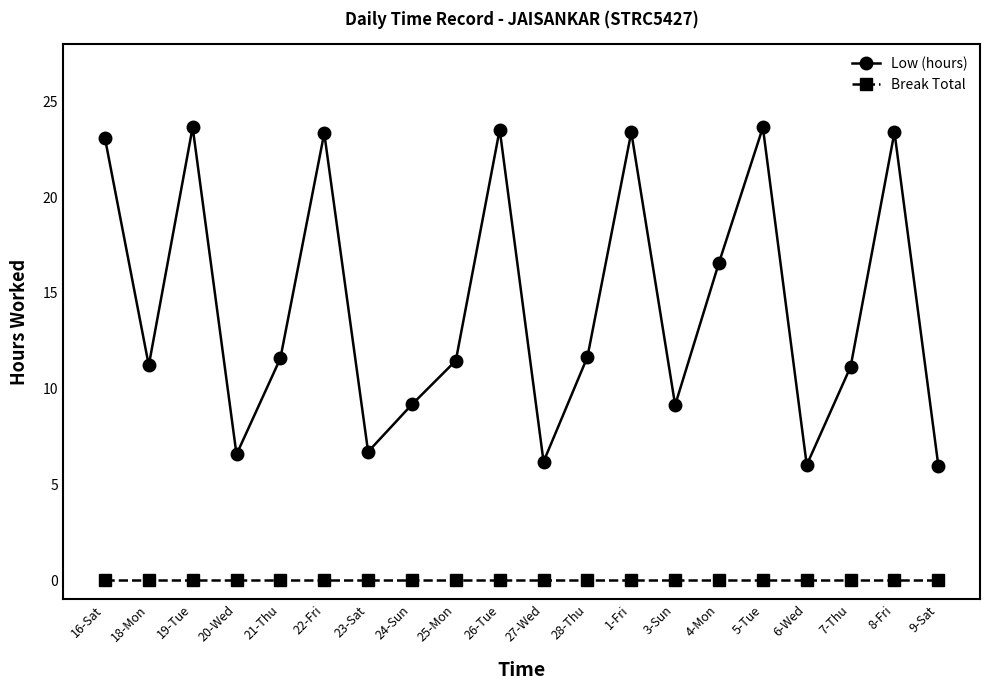

Where is the first local minimum for Low (hours)?

18-Mon